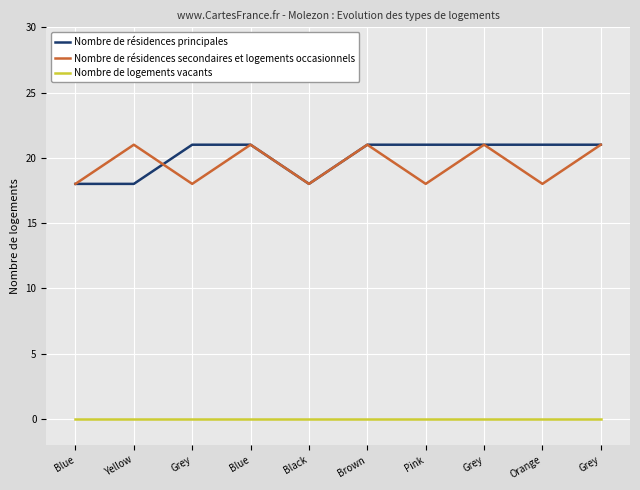

Is this an area chart (filled region under the line)?

No